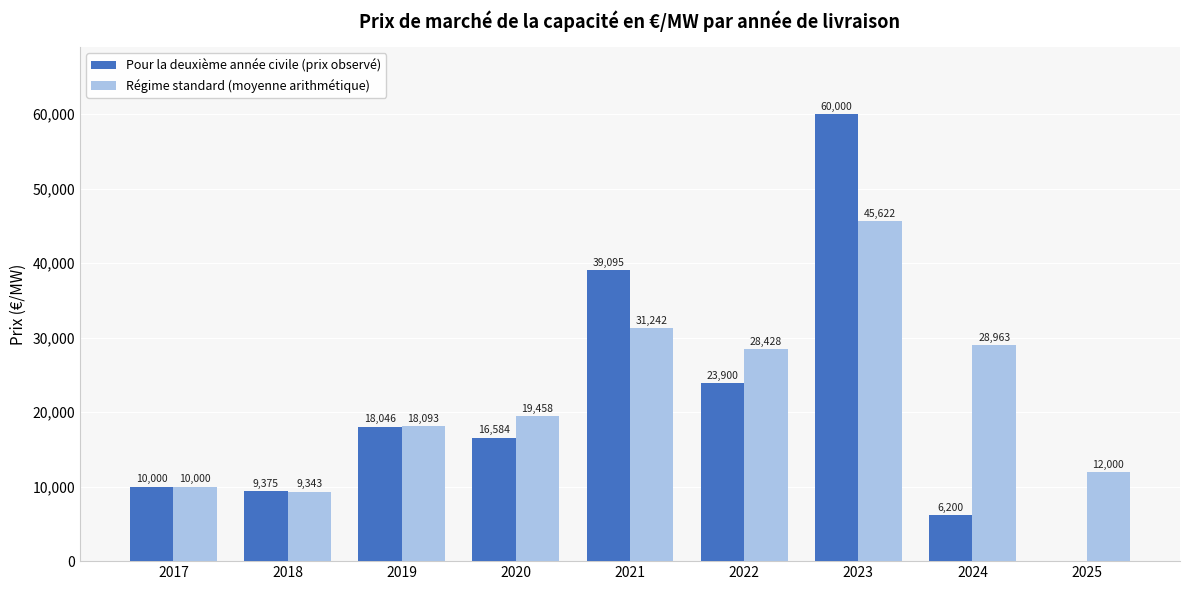

At which category does the chart reach its peak across all series?

2023